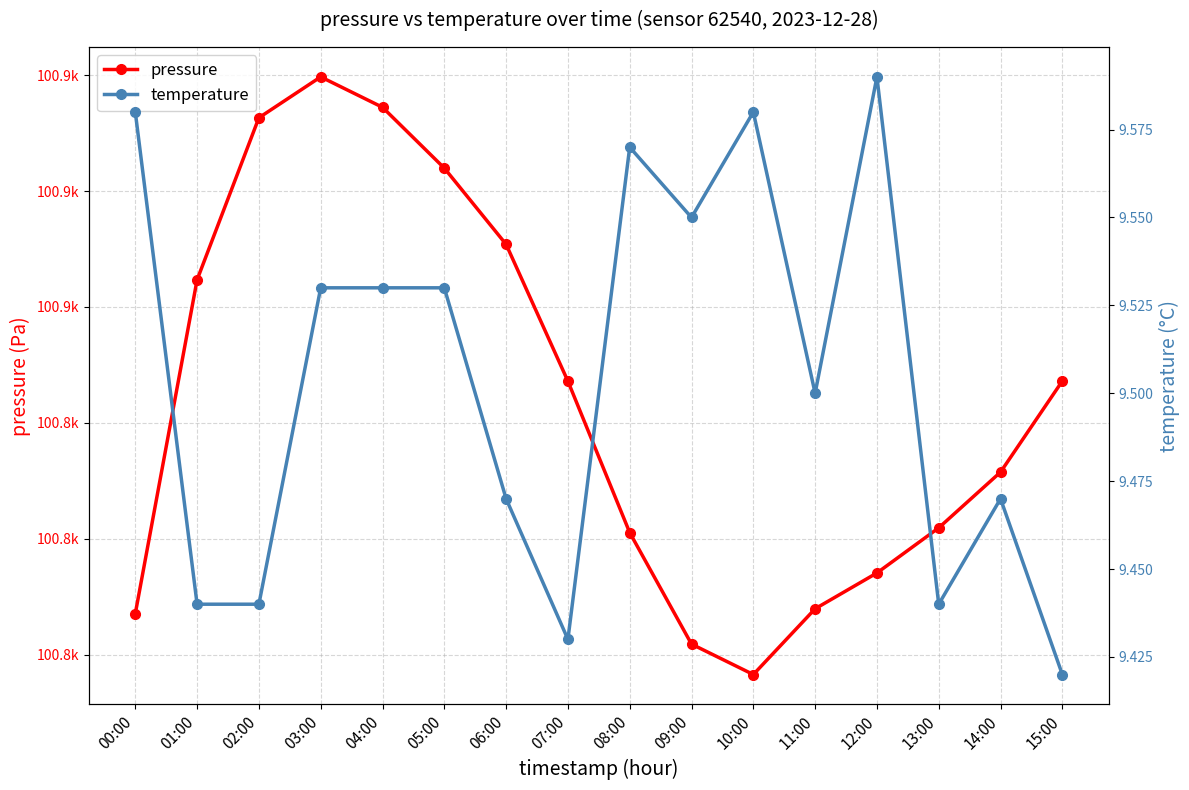

Where does the pressure series first go above 100847?

01:00